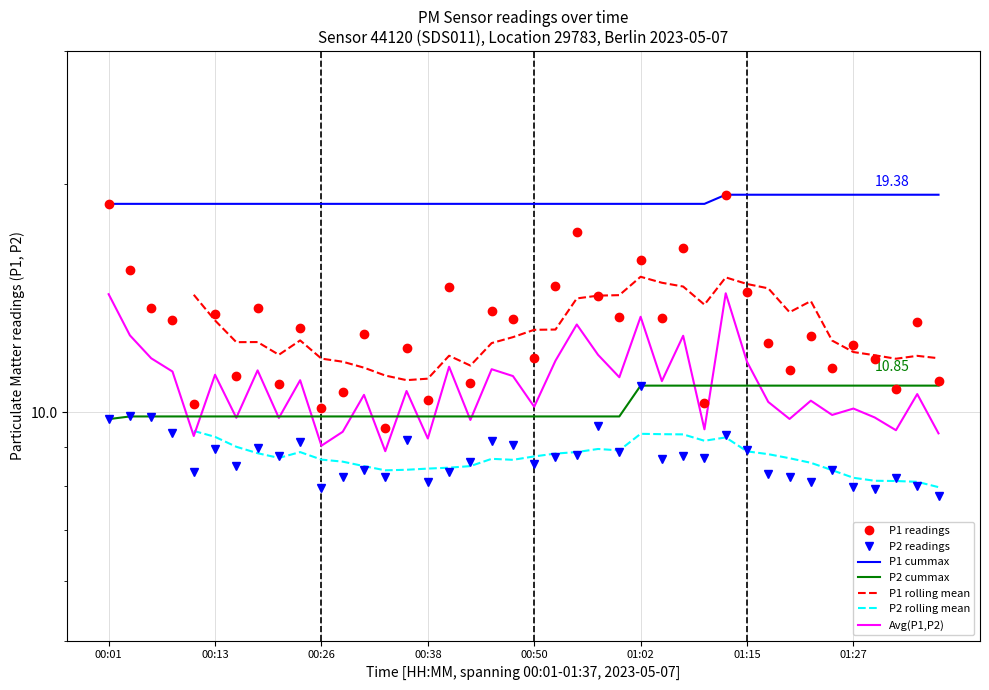

The value of P2 at 00:43 is 2.1. True or false?

False